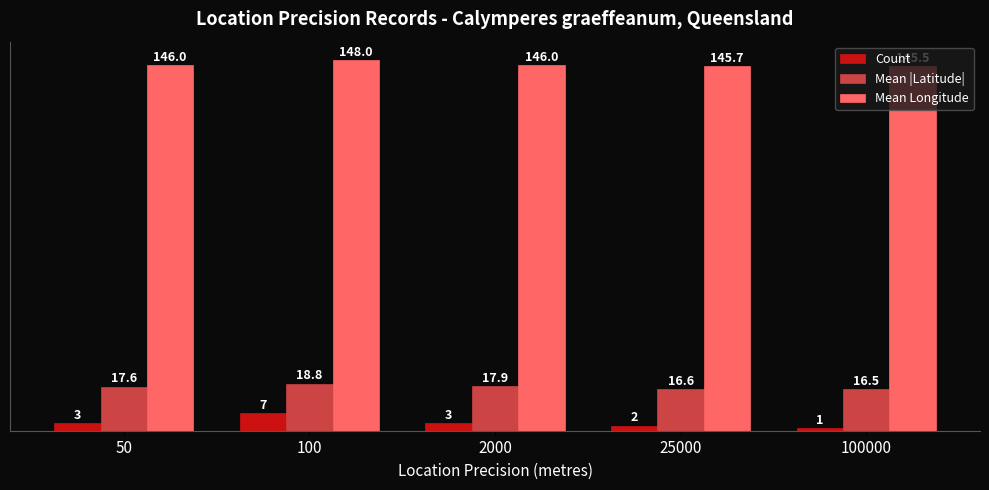

Which series changed the most between 2000 and 100000?

Count